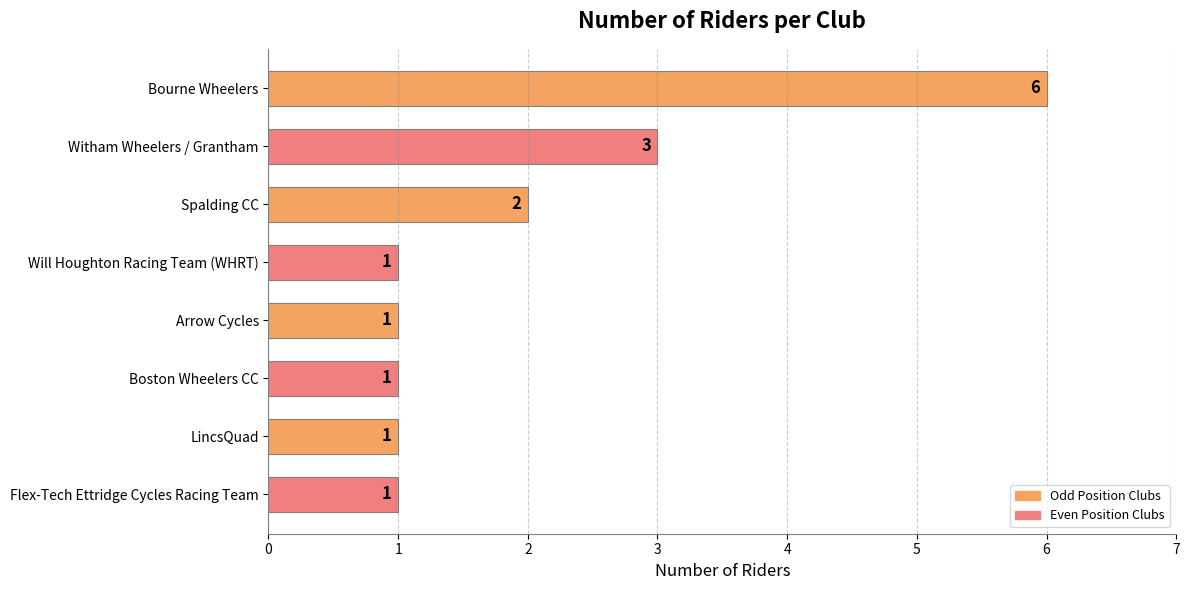

What is the difference between the second highest and second lowest values?

2